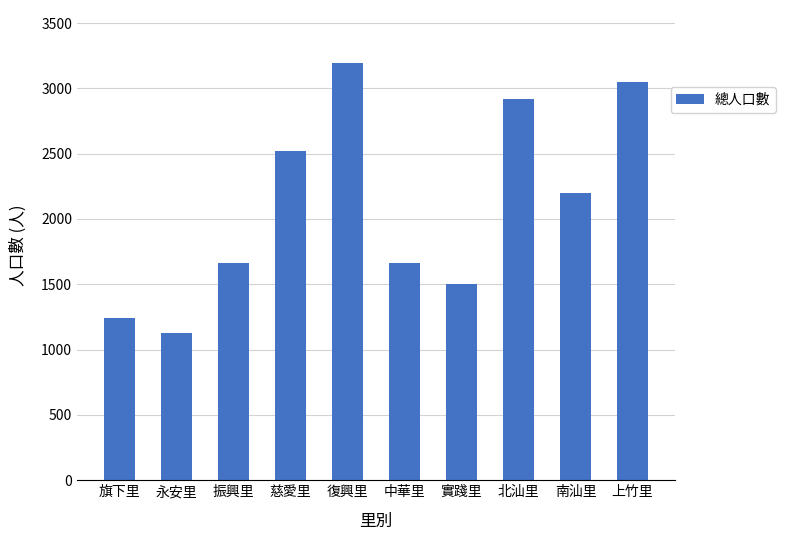

True or false: the data shows 4343 at 慈愛里.

False